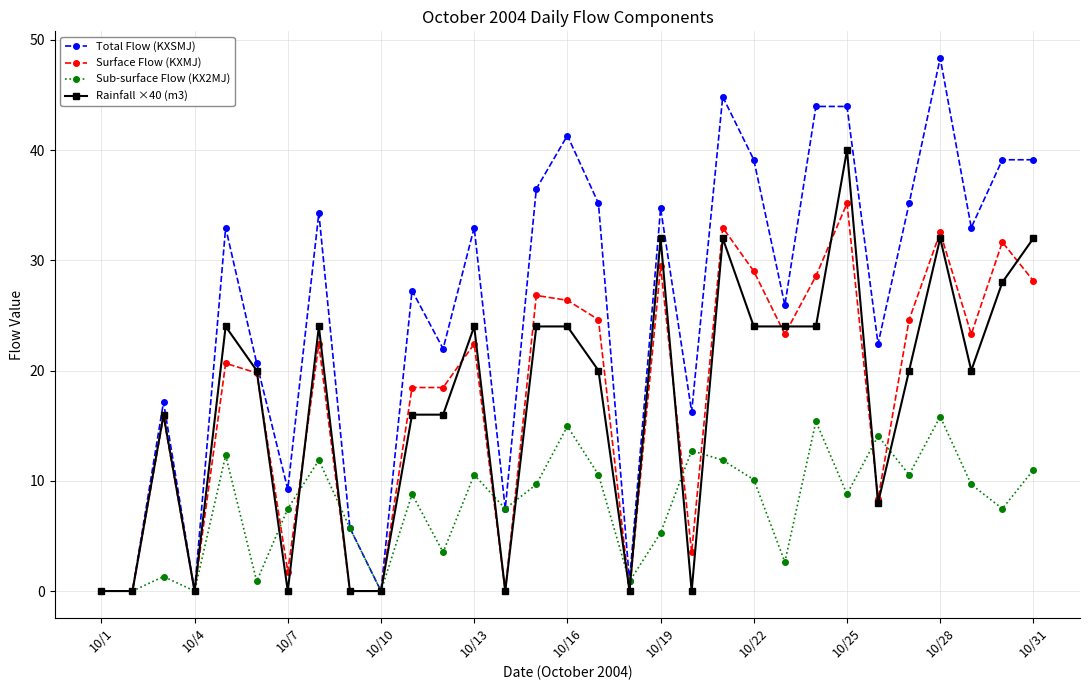

Which series has the largest total across all categories?

Total Flow (KXSMJ)